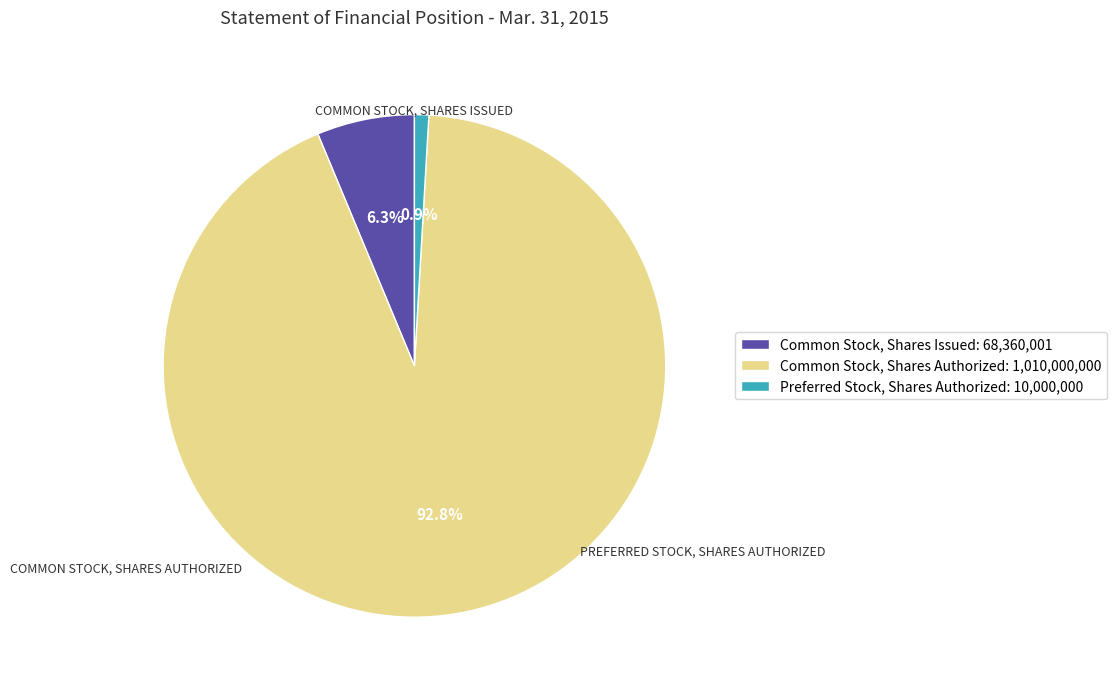

Is it true that Common Stock, Shares Authorized is 93% of the pie?

True